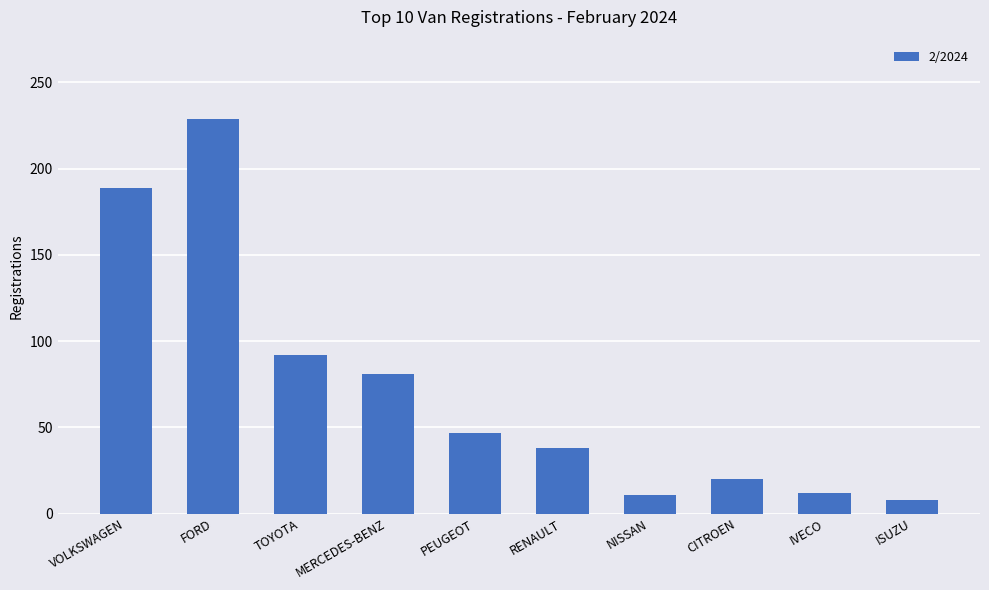

What is the label of the 6th bar from the right?

PEUGEOT